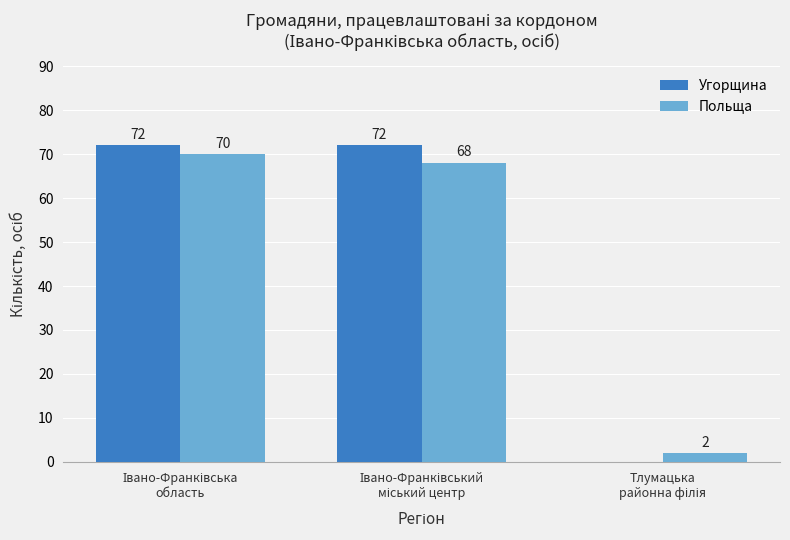

What is the sum of all Польща values?

140